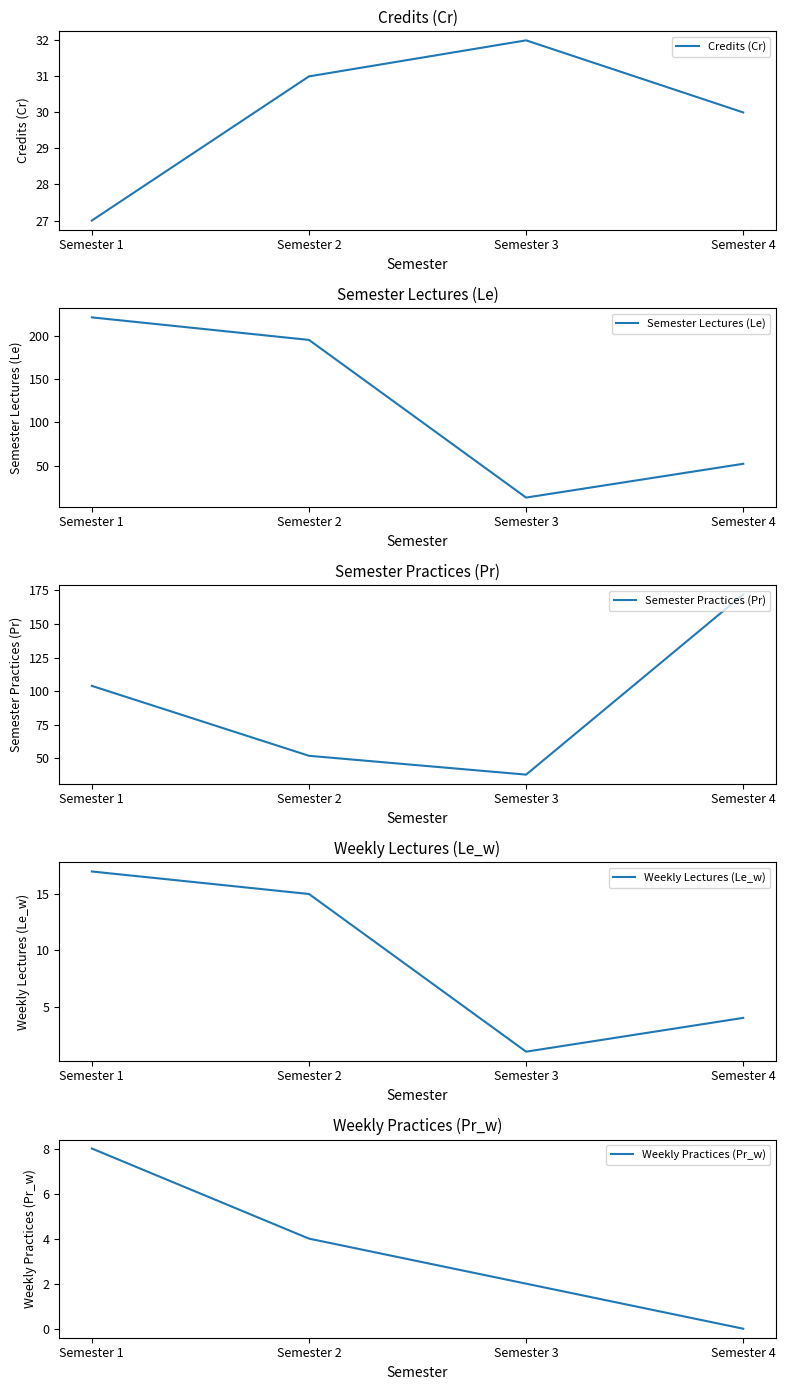

At which label is Credits (Cr) closest to 29?

Semester 4